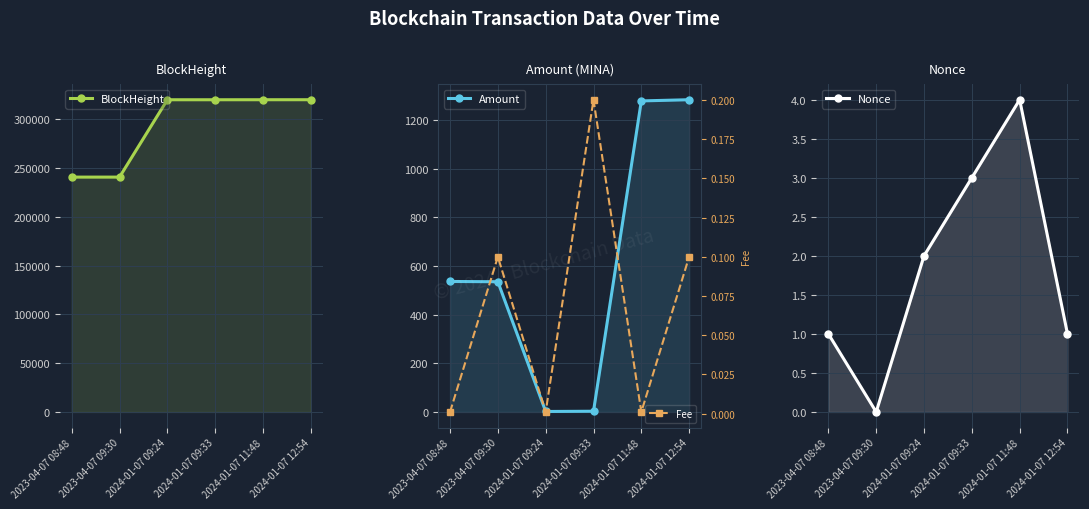

Which category has the highest value across all series?

2024-01-07 12:54